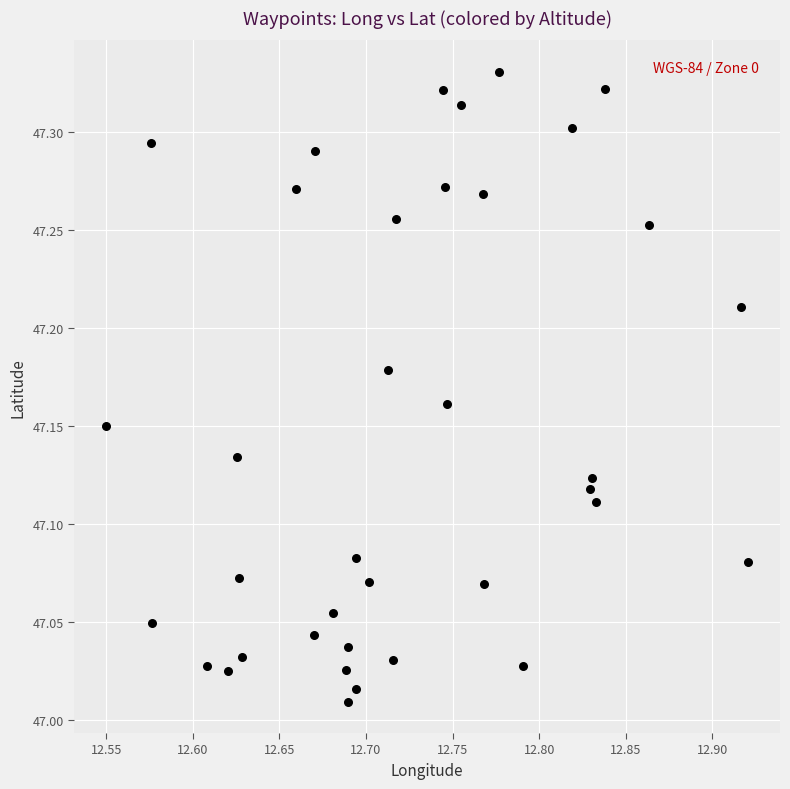

What is the range of Y values (max minus min)?

0.3